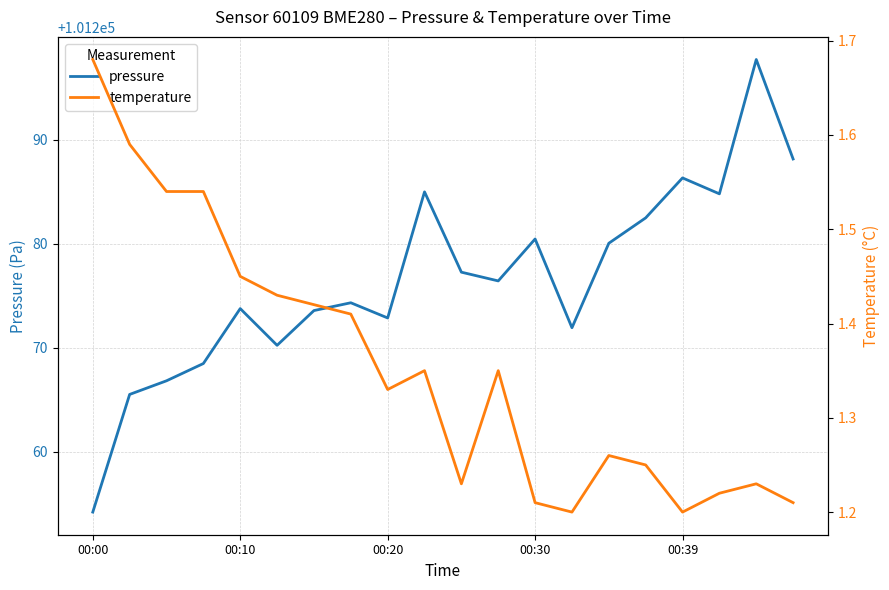

How many temperature values are between 1 and 2?

20